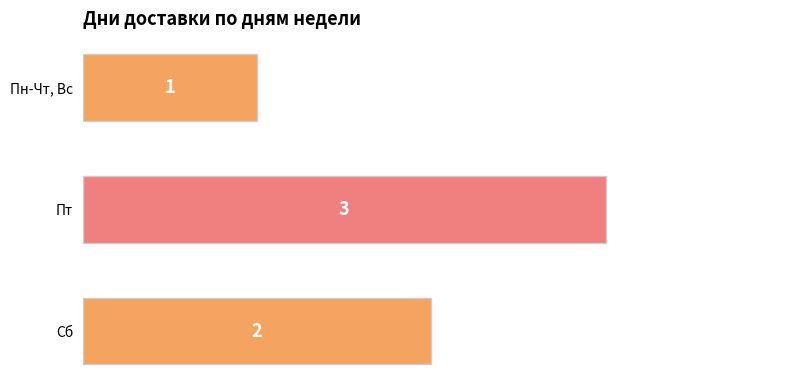

Rank the categories by value from highest to lowest.

Пт, Сб, Пн-Чт, Вс